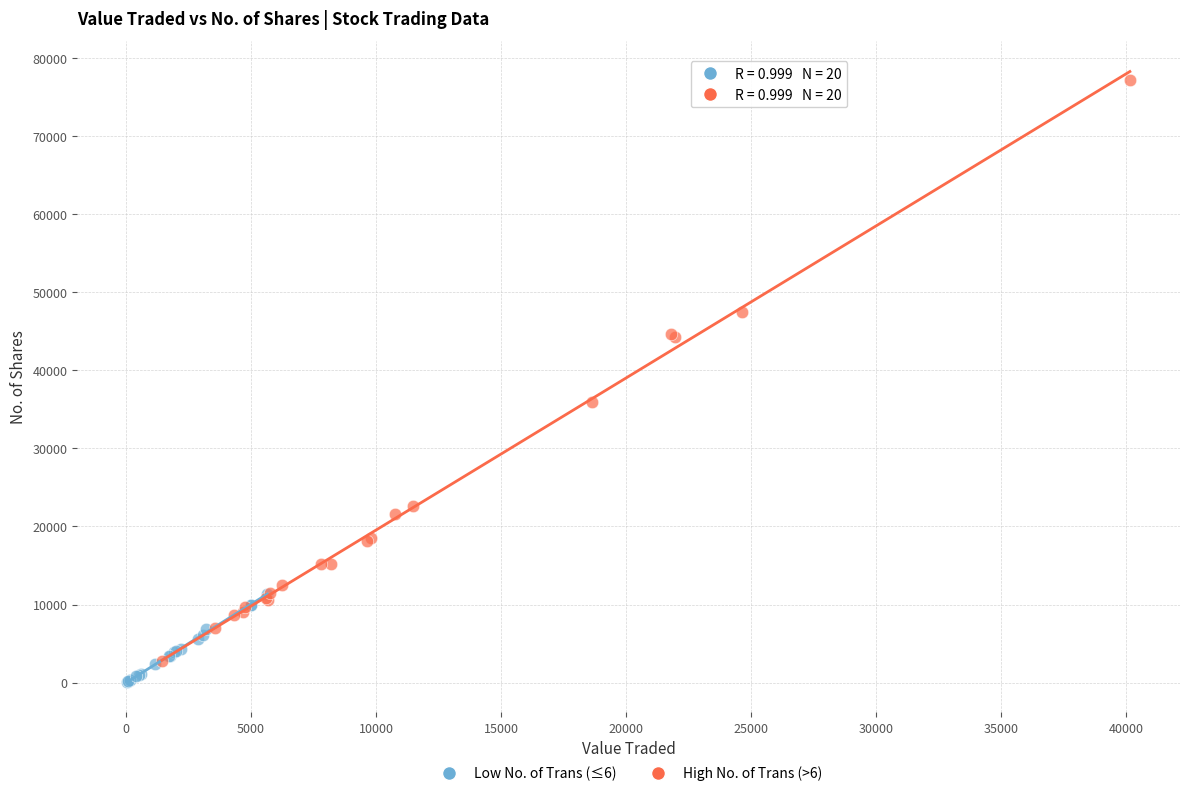

Which series has the widest spread of Y values?

High No. of Trans (>6)